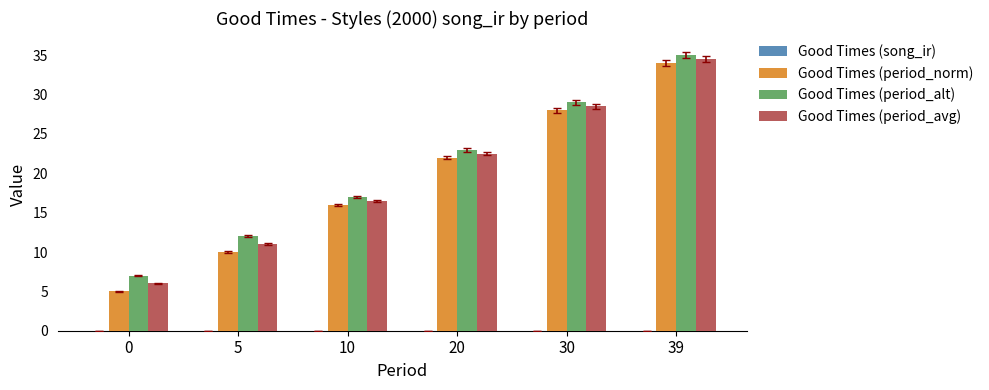

What is the approximate value of Good Times (period_alt) at 20?

23.0